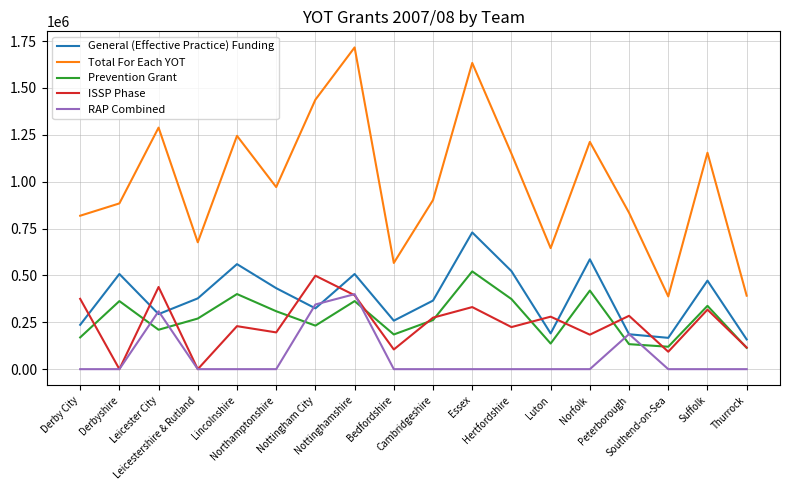

True or false: Prevention Grant and General (Effective Practice) Funding cross at least once.

False